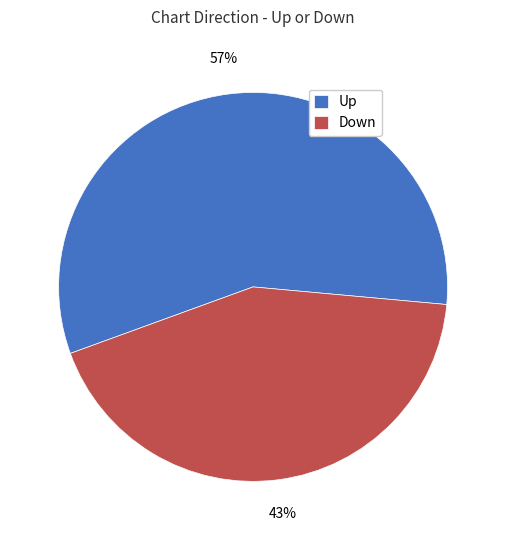

Is it true that Up is 72% of the pie?

False